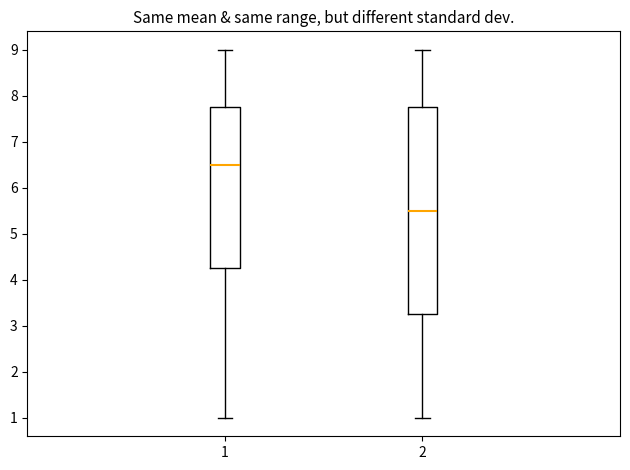

Comparing the boxes themselves (not the whiskers), which one is the tallest?

2